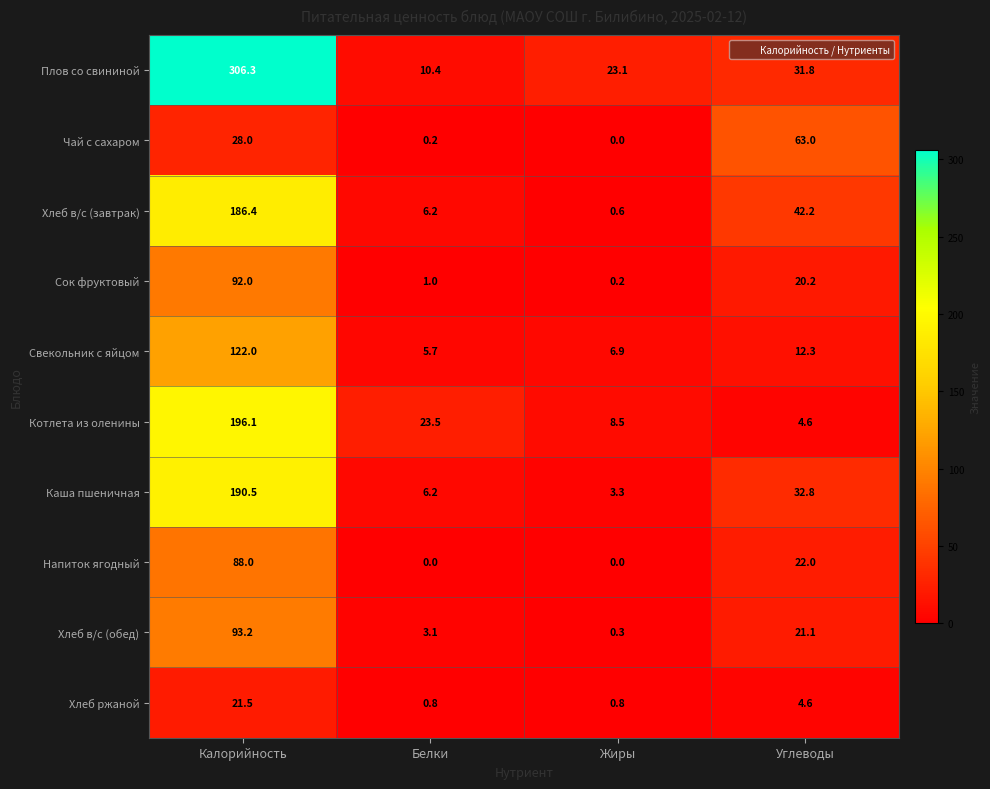

How many values in Напиток ягодный are above zero?

2